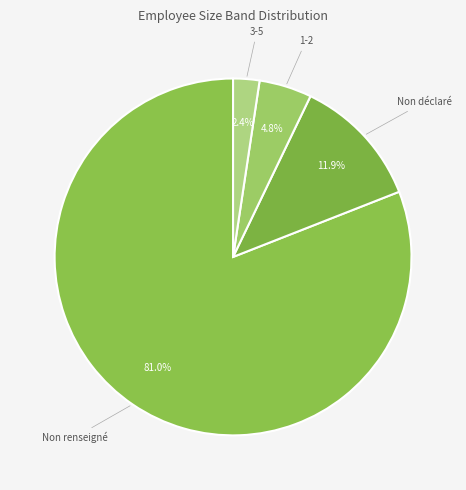

How much of the chart is everything except Non déclaré?

88.1%